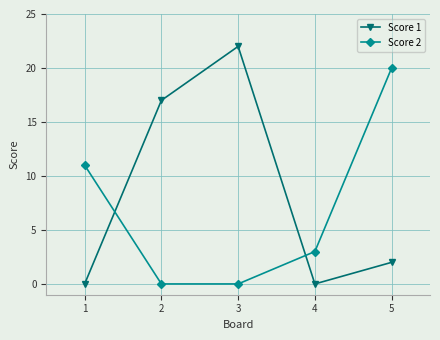

Where do Score 1 and Score 2 first cross each other?

1 and 2